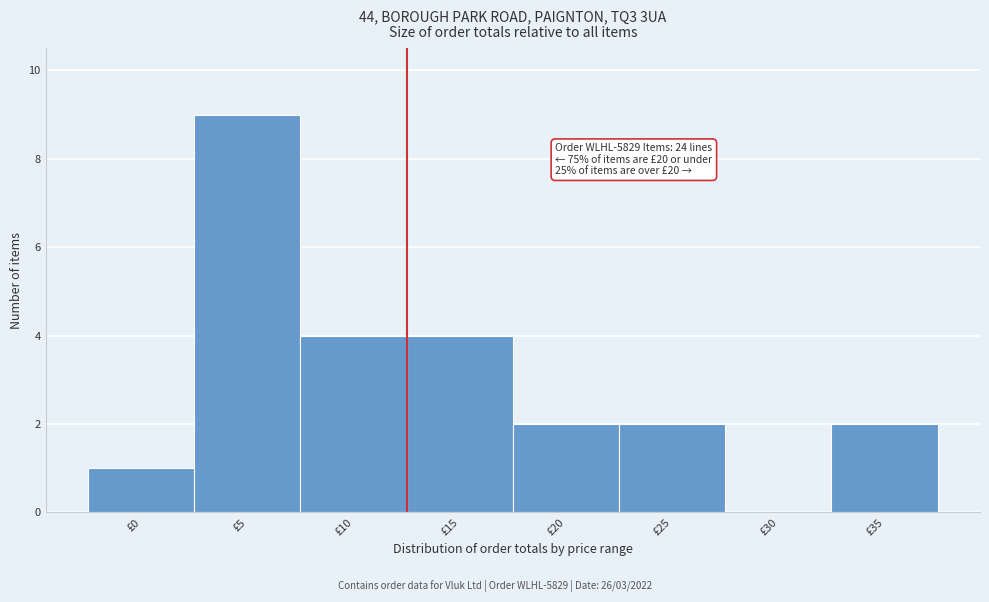

Reading left to right, list all the values displayed in this chart.

£0=1	£5=9	£10=4	£15=4	£20=2	£25=2	£30=0	£35=2